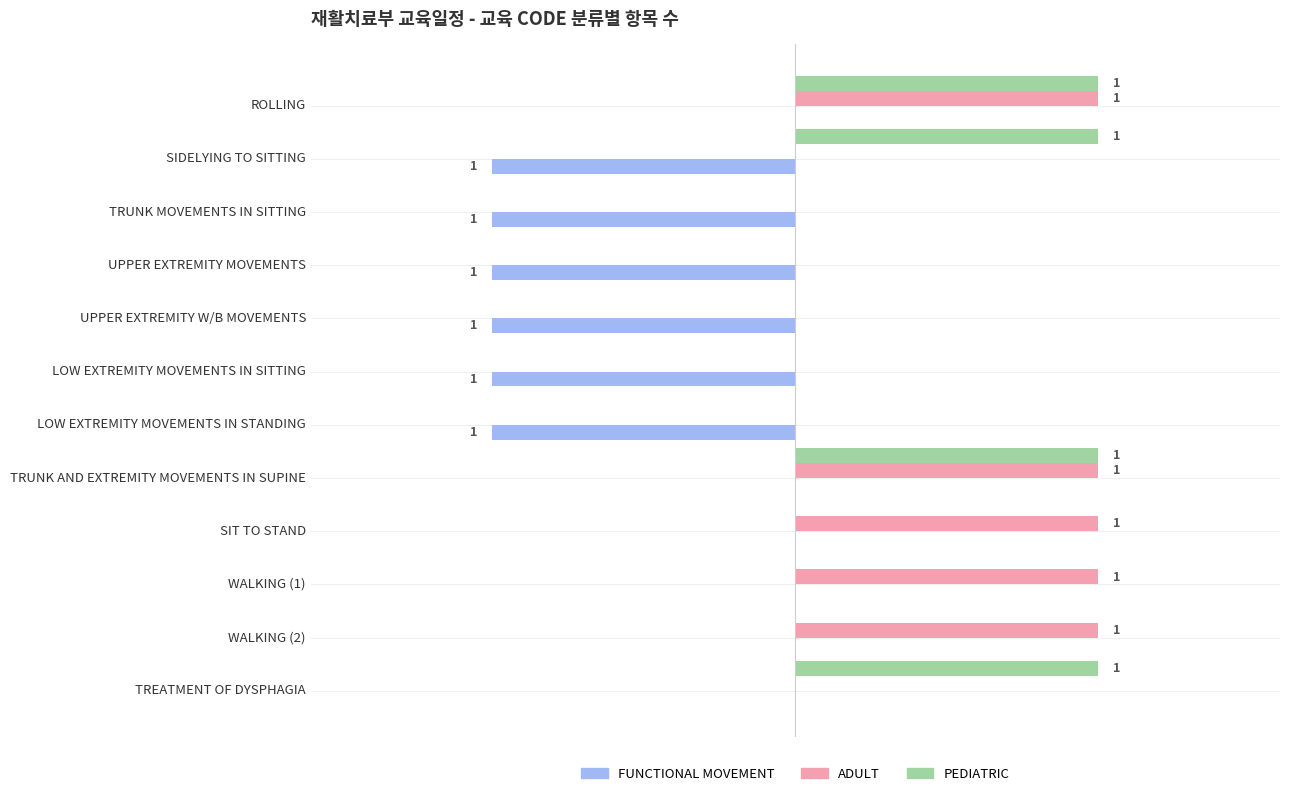

What position from the left is WALKING (1)?

10